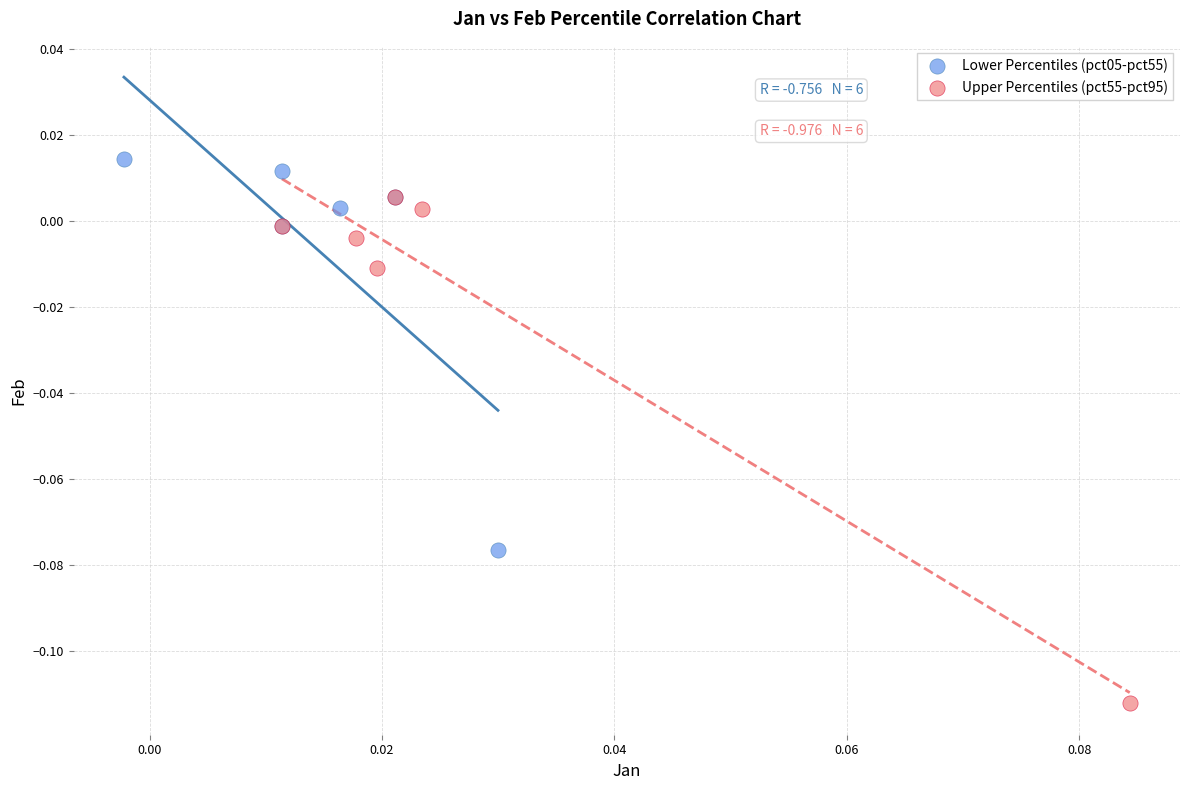

Which series has the largest Y range (max minus min)?

Upper Percentiles (pct55-pct95)